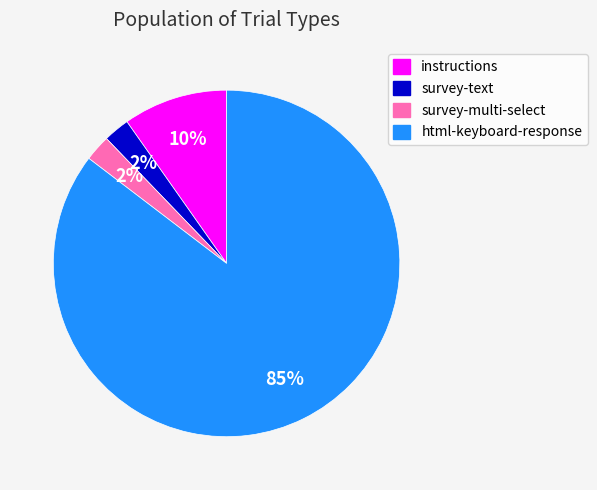

Which category accounts for the majority?

html-keyboard-response